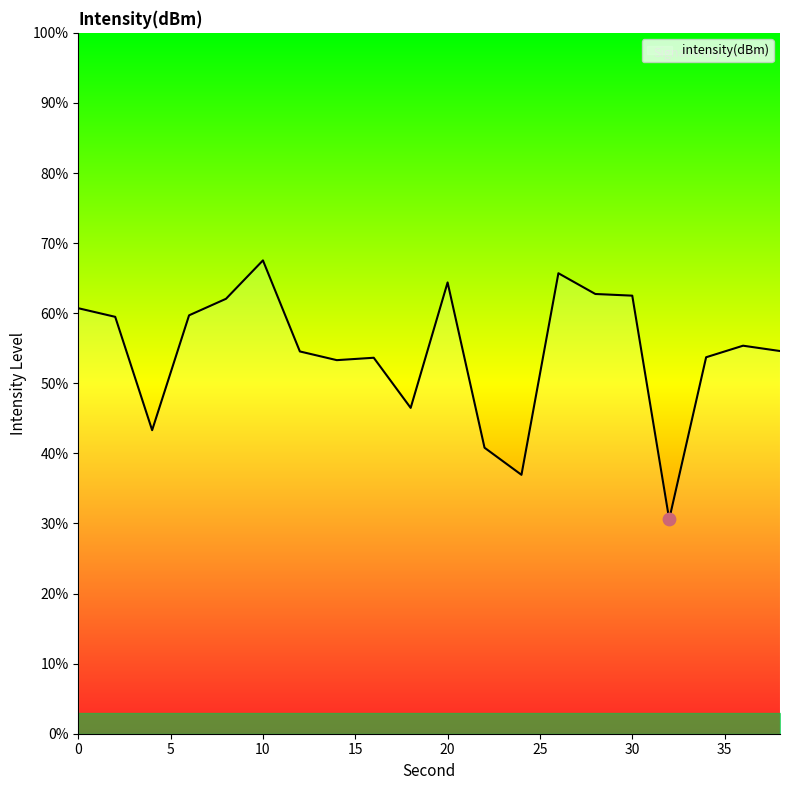

What is the smallest value displayed?

30.6